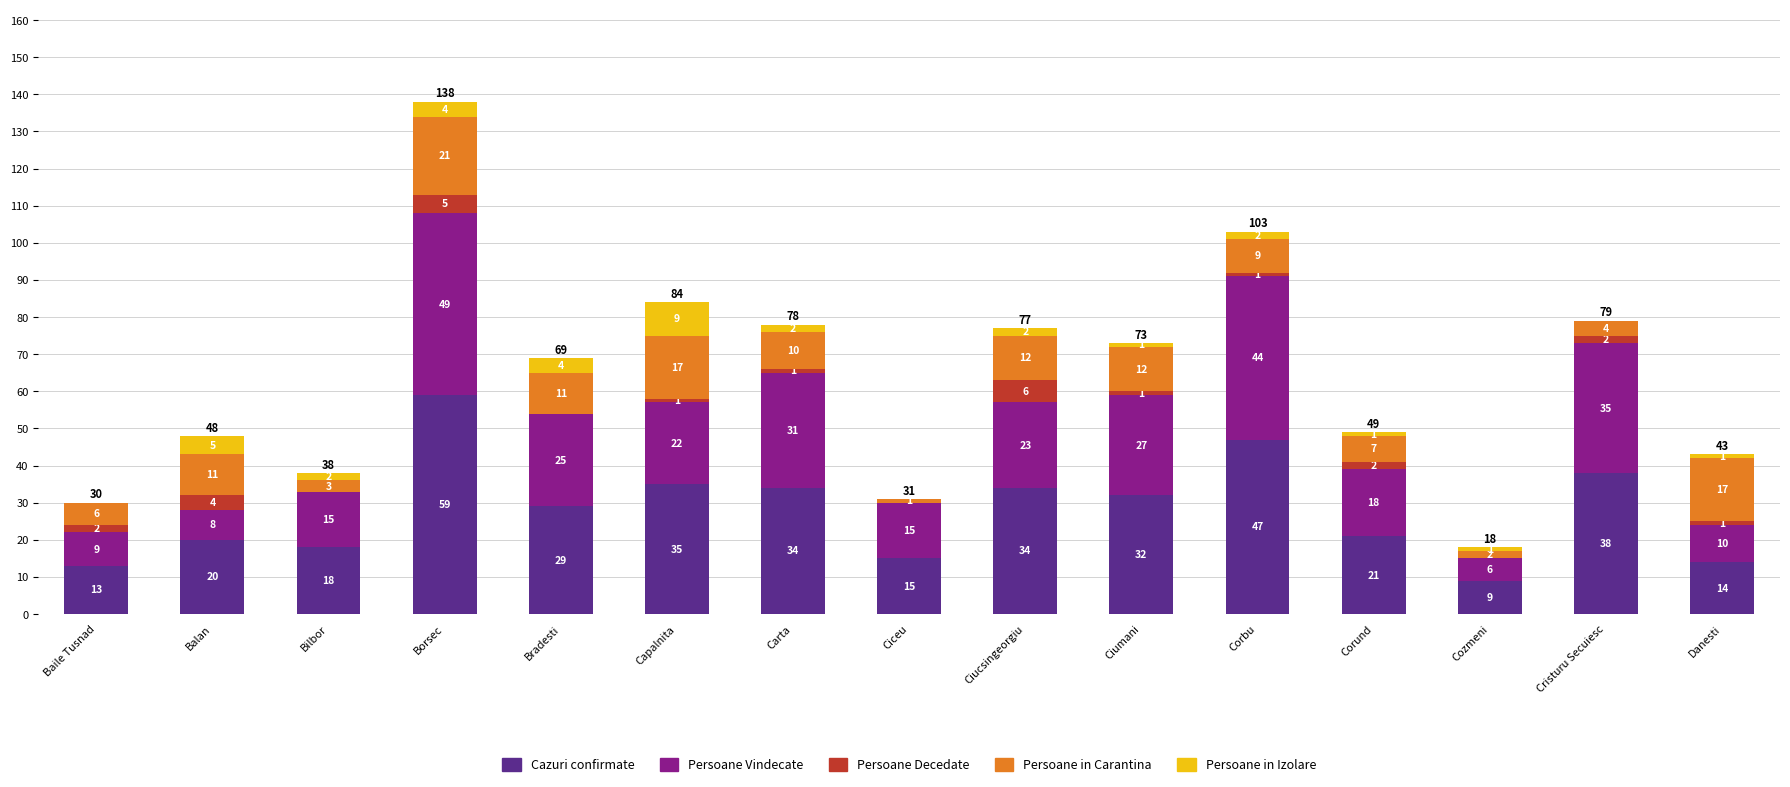

Is it true that Cazuri confirmate equals 87 at Borsec?

False